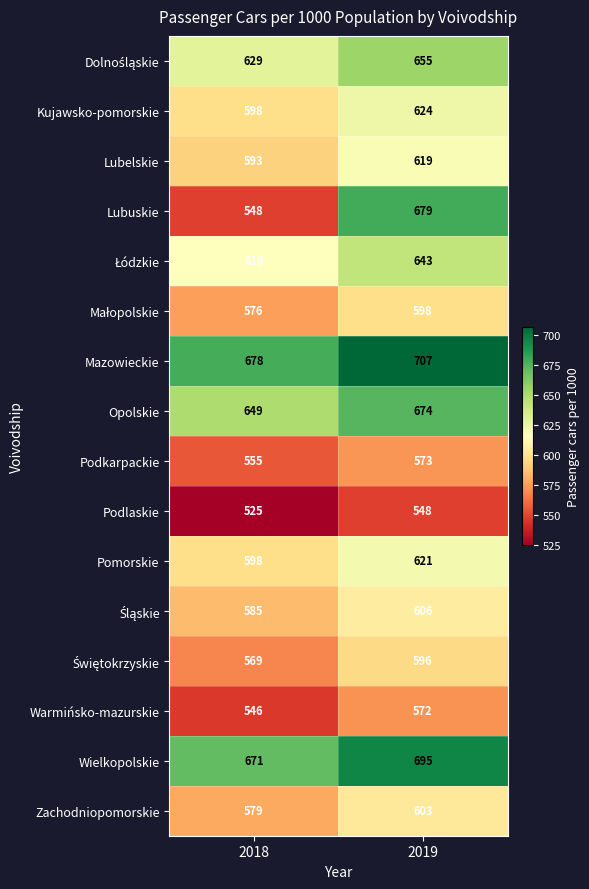

At which category is the sum across all series the highest?

2019